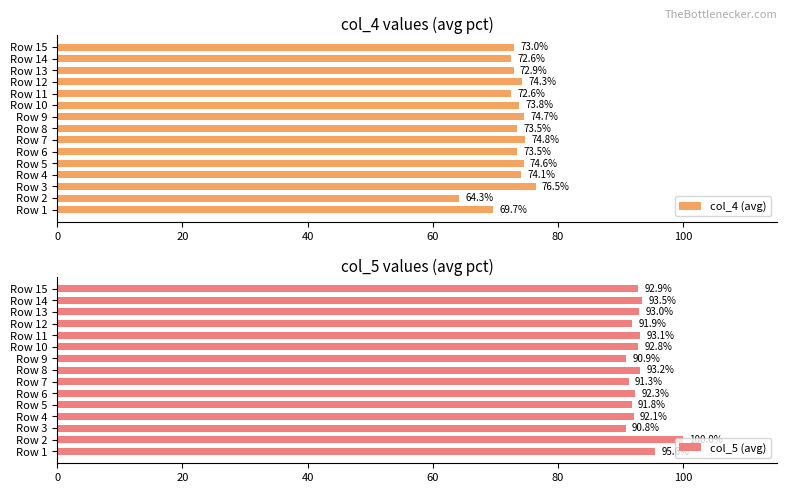

Is it true that col_4 (avg) equals 108.0 at Row 10?

False